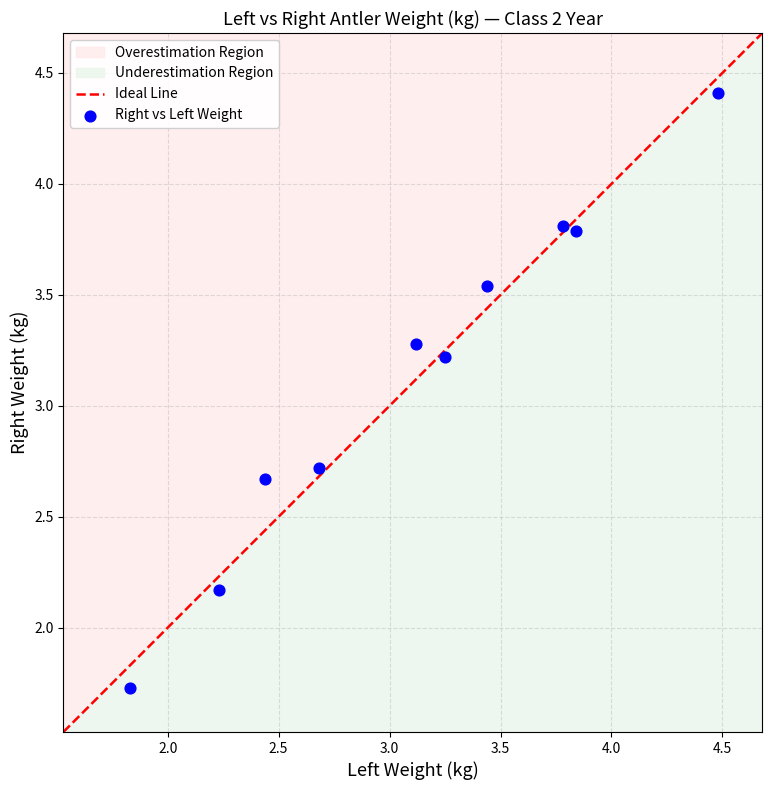

What Y value in the scatter plot is closest to 3?

3.2